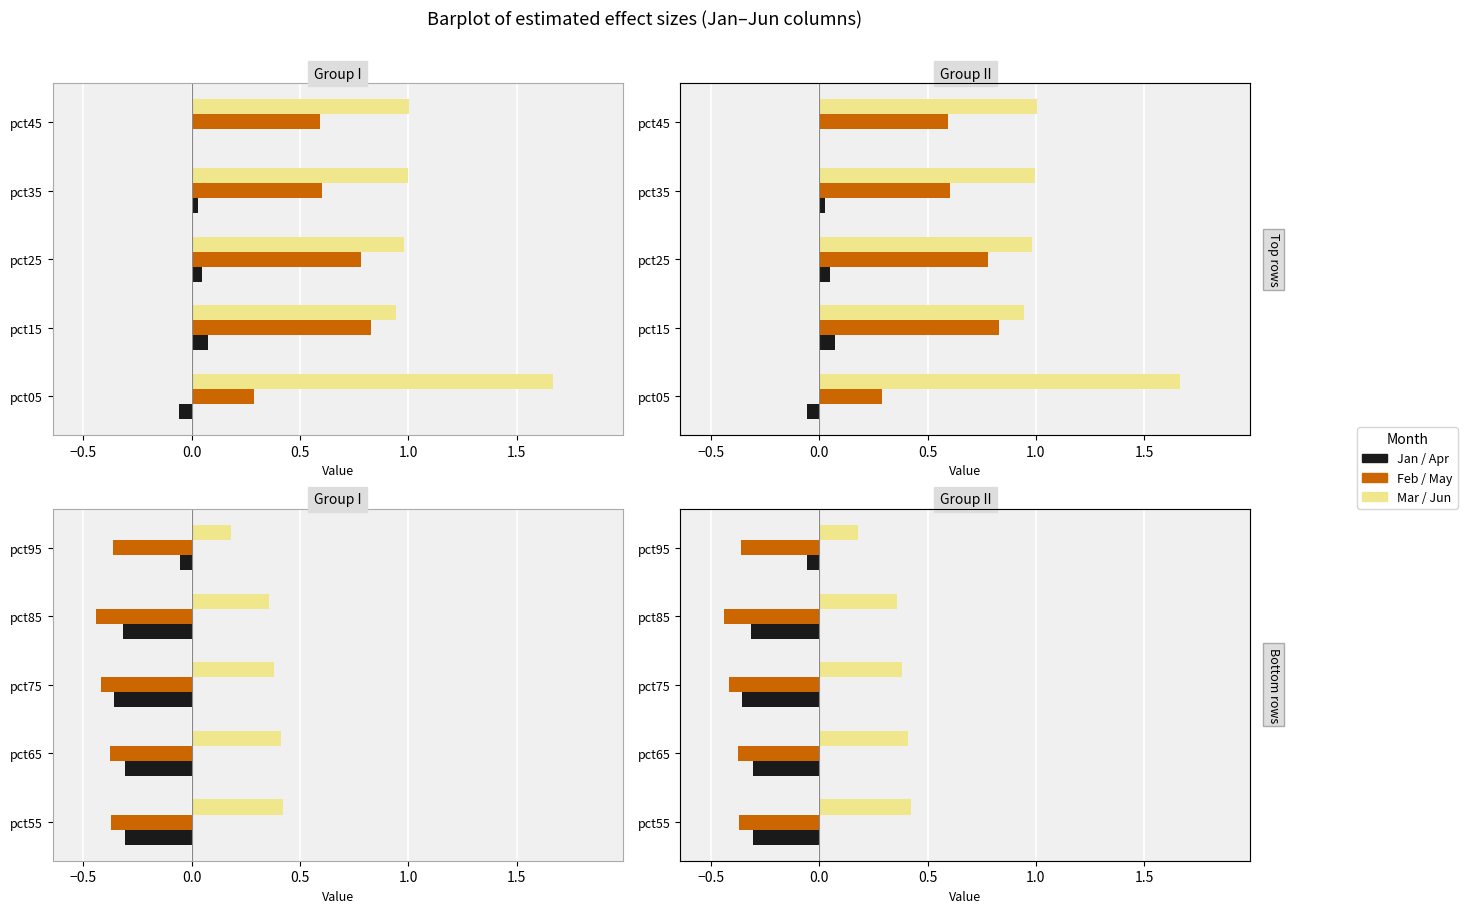

What is the value of the Jun bar at the 5th from the left?

0.2